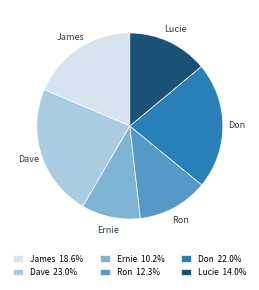

Rank the categories by value from highest to lowest.

Dave, Don, James, Lucie, Ron, Ernie